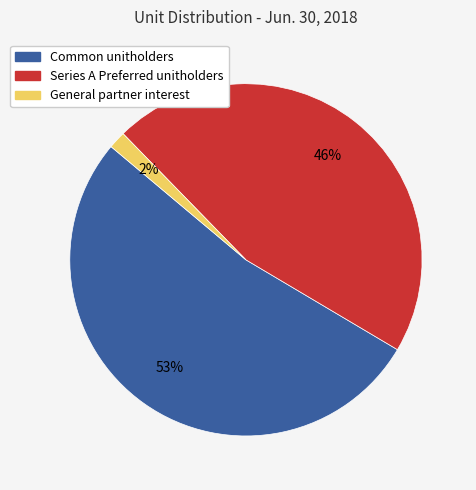

How many segments does this pie chart have?

3